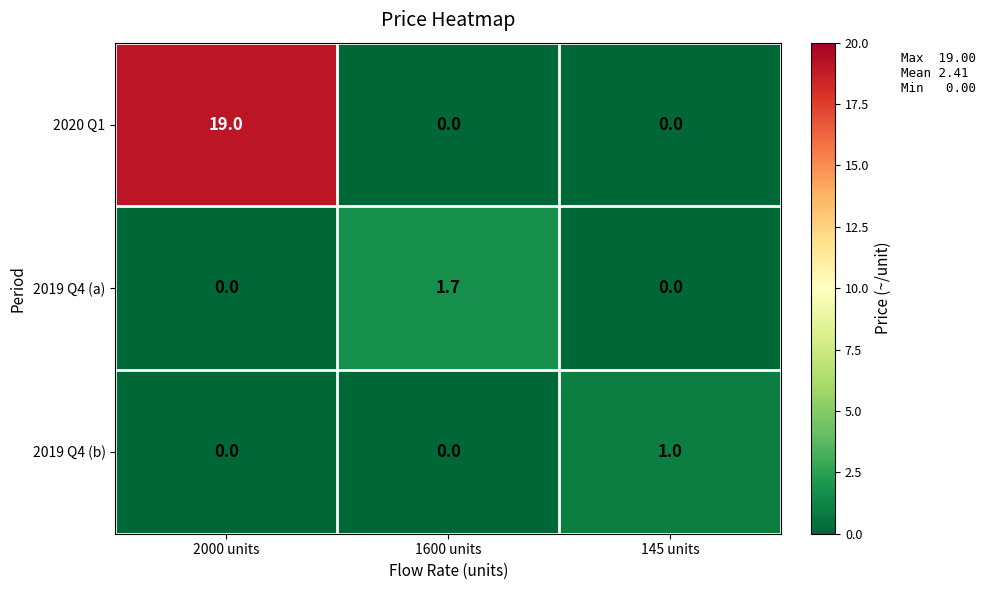

Which series has the largest range (max minus min)?

2020 Q1